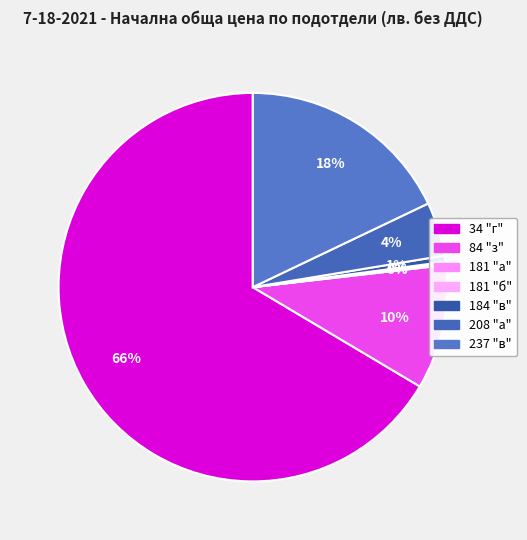

Is the sum of 34 "г" and 181 "а" greater than half?

Yes